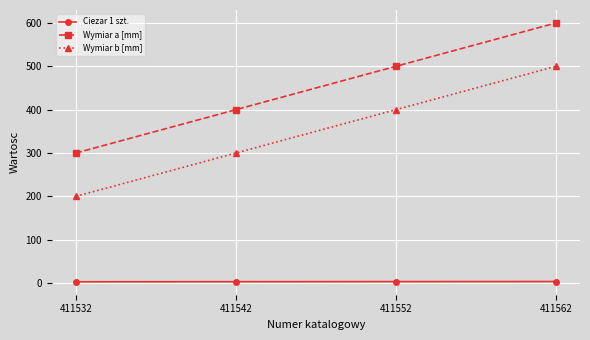

What is the lowest value of the Ciezar 1 szt. series?

3.1